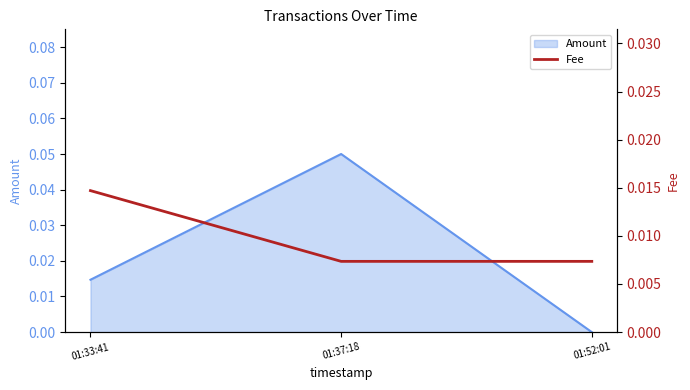

The value of Amount at 01:52:01 is 0.0. True or false?

True